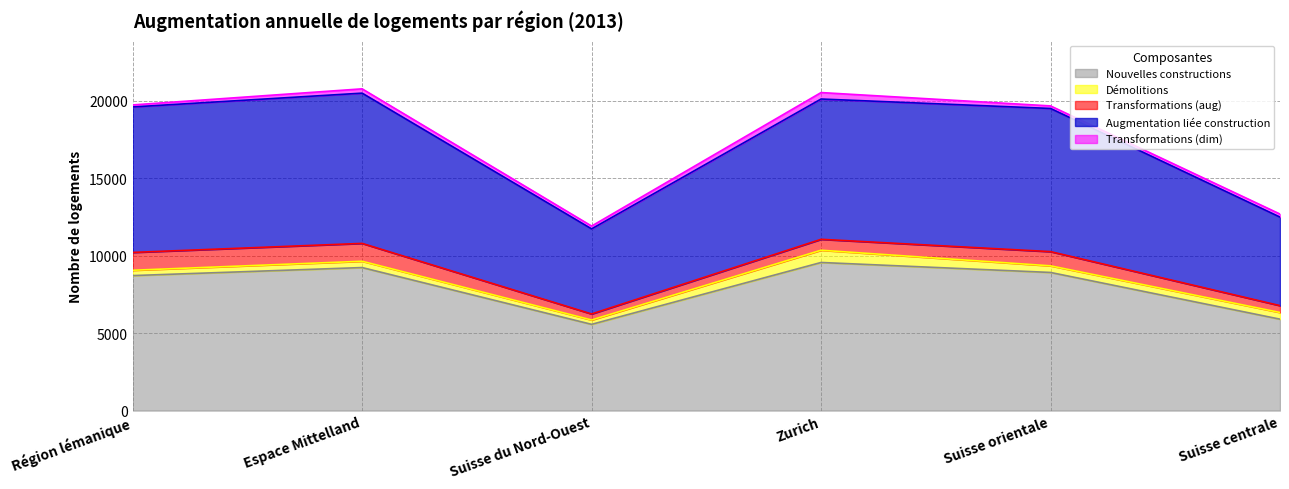

Which has a higher value, Espace Mittelland or Suisse du Nord-Ouest?

Espace Mittelland